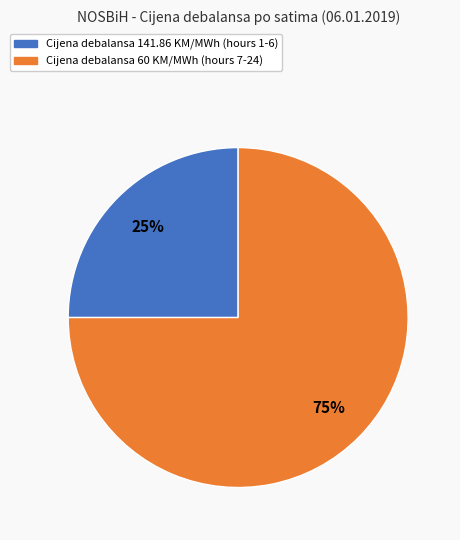

To the nearest percent, what is the difference between the largest and smallest slice percentages?

50%